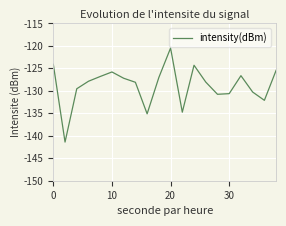

What is the difference between the maximum and minimum values?

20.9